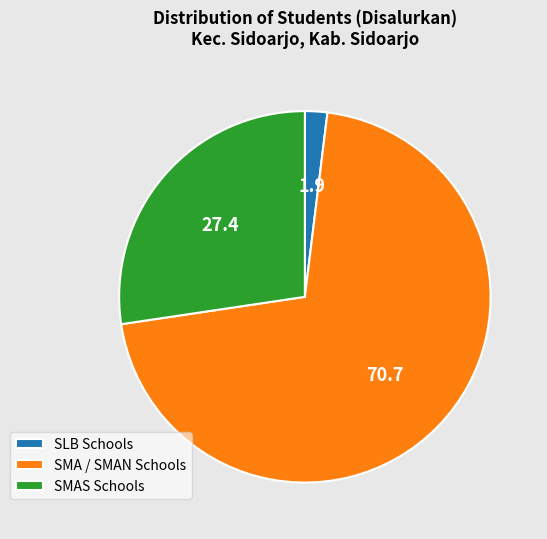

How many slices are in this pie chart?

3